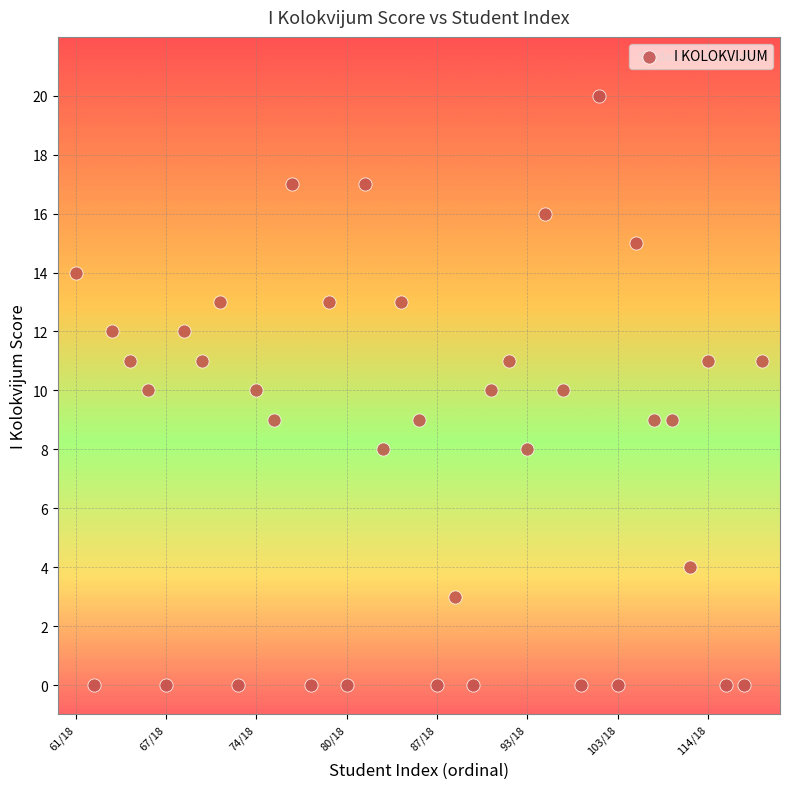

What is the range of Y values (max minus min)?

20